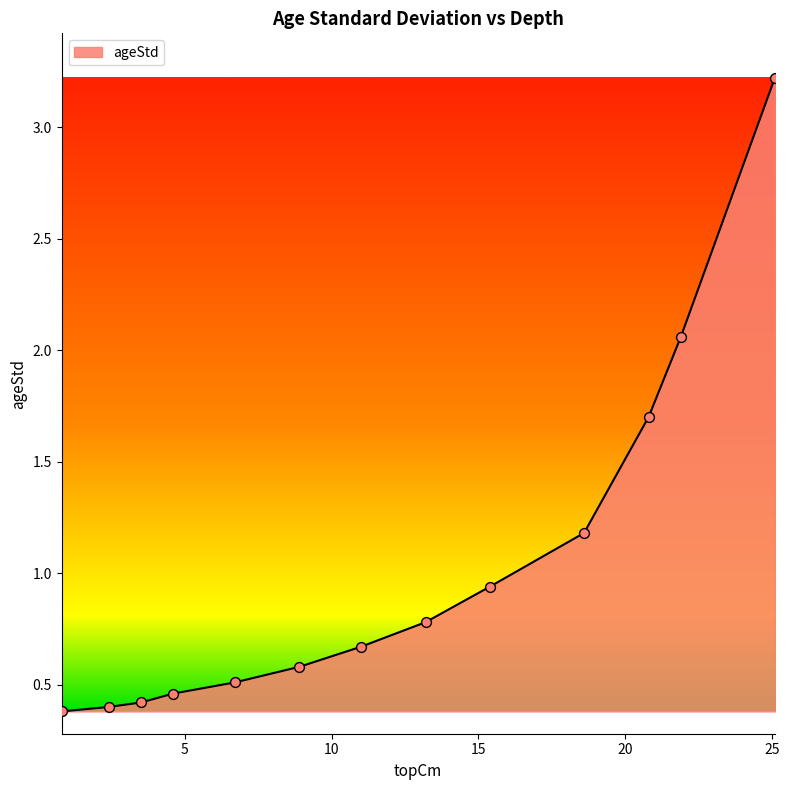

What is the maximum value shown in the chart?

3.2